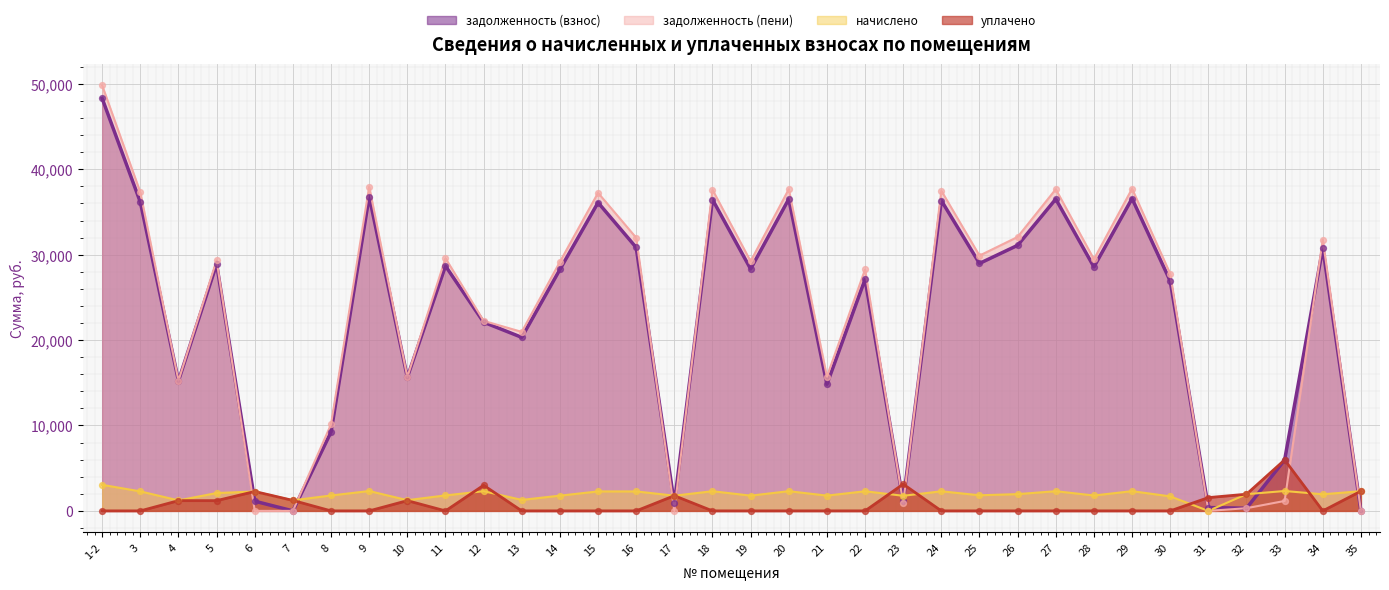

Which series has the largest Y range (max minus min)?

задолженность (пени)